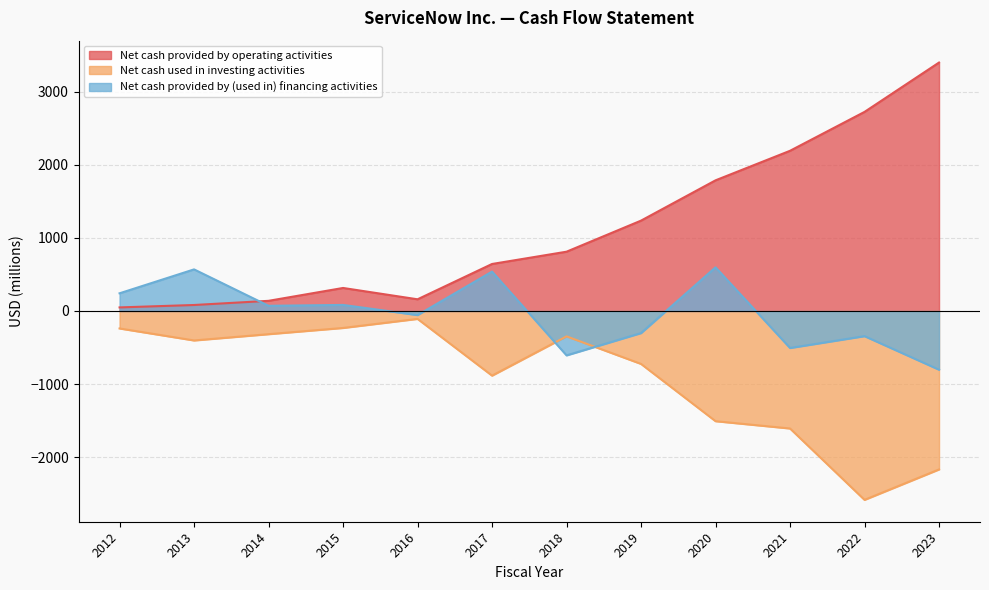

Which label corresponds to the smallest value in the chart?

2022